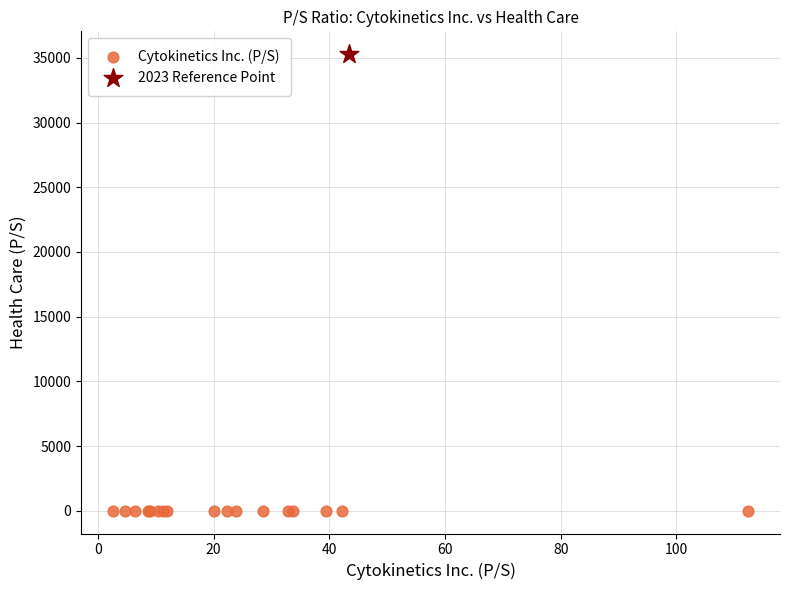

What are all the series names shown in the legend?

Cytokinetics Inc. (P/S), 2023 Reference Point